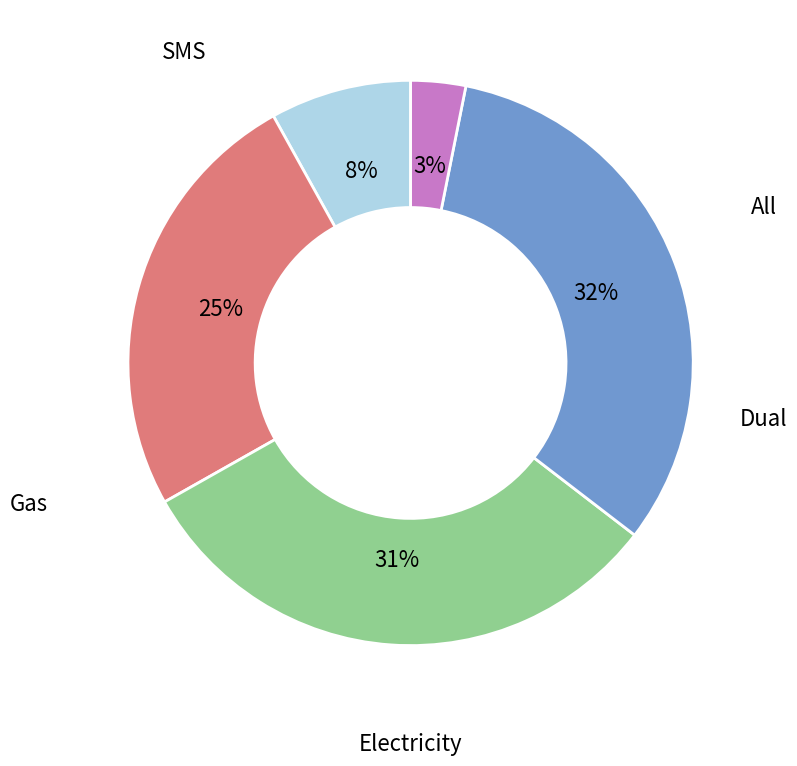

Is there a majority slice in this chart?

No